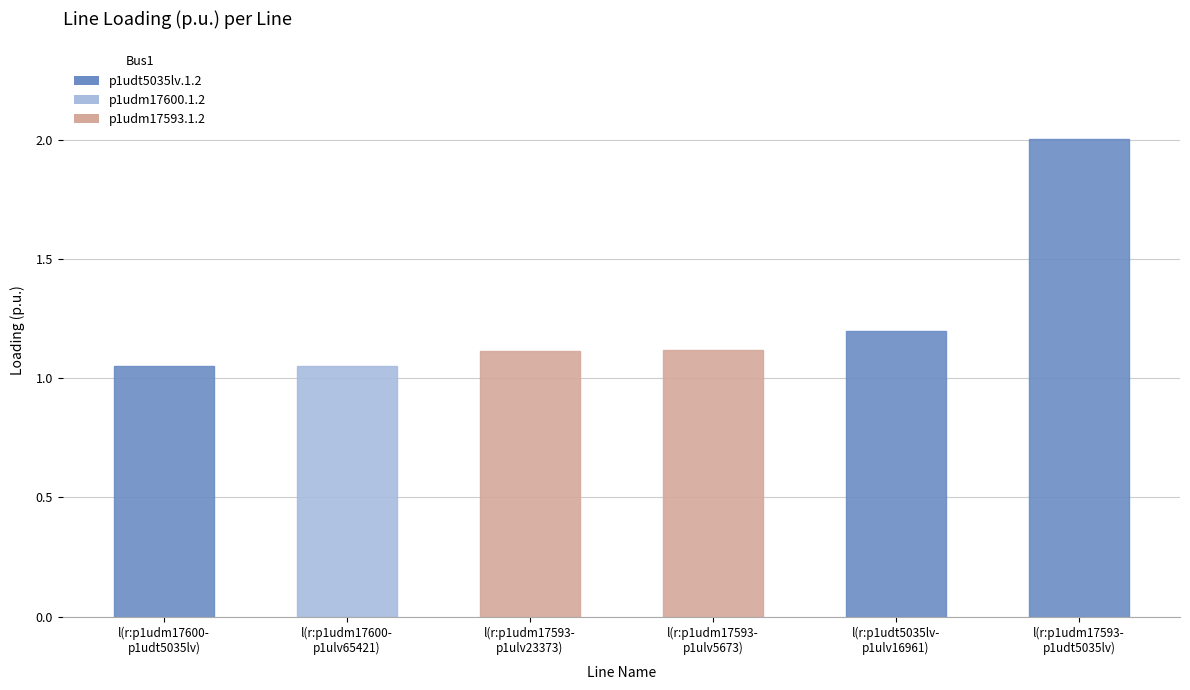

What is the maximum value shown in the chart?

2.0